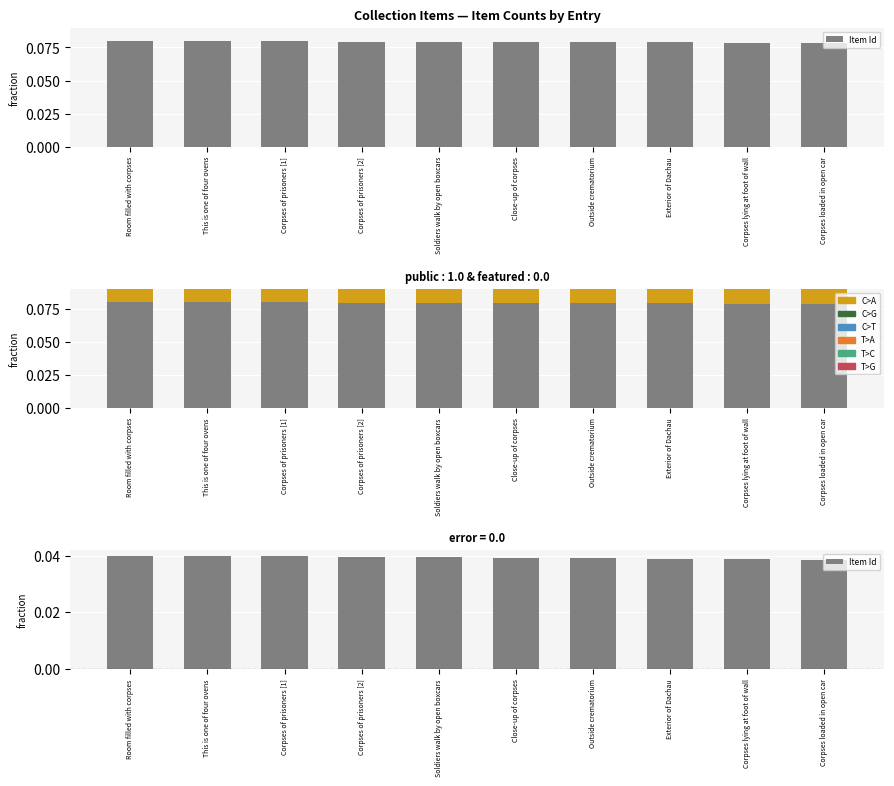

How many bars are there in each group?

3